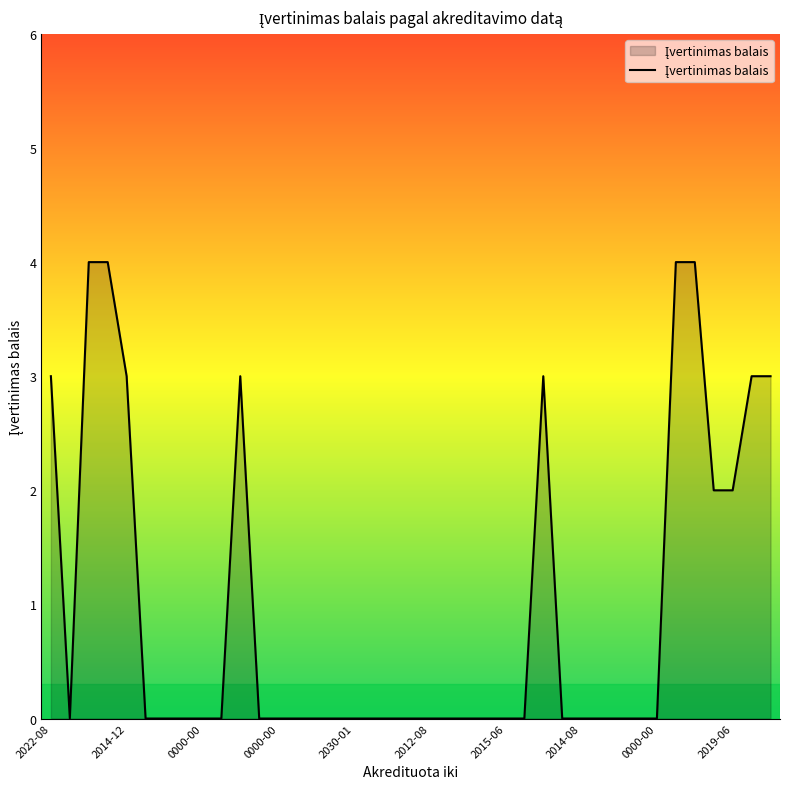

Reading left to right, list all the values displayed in this chart.

3	0	4	4	3	0	0	0	0	0	3	0	0	0	0	0	0	0	0	0	0	0	0	0	0	0	3	0	0	0	0	0	0	4	4	2	2	3	3